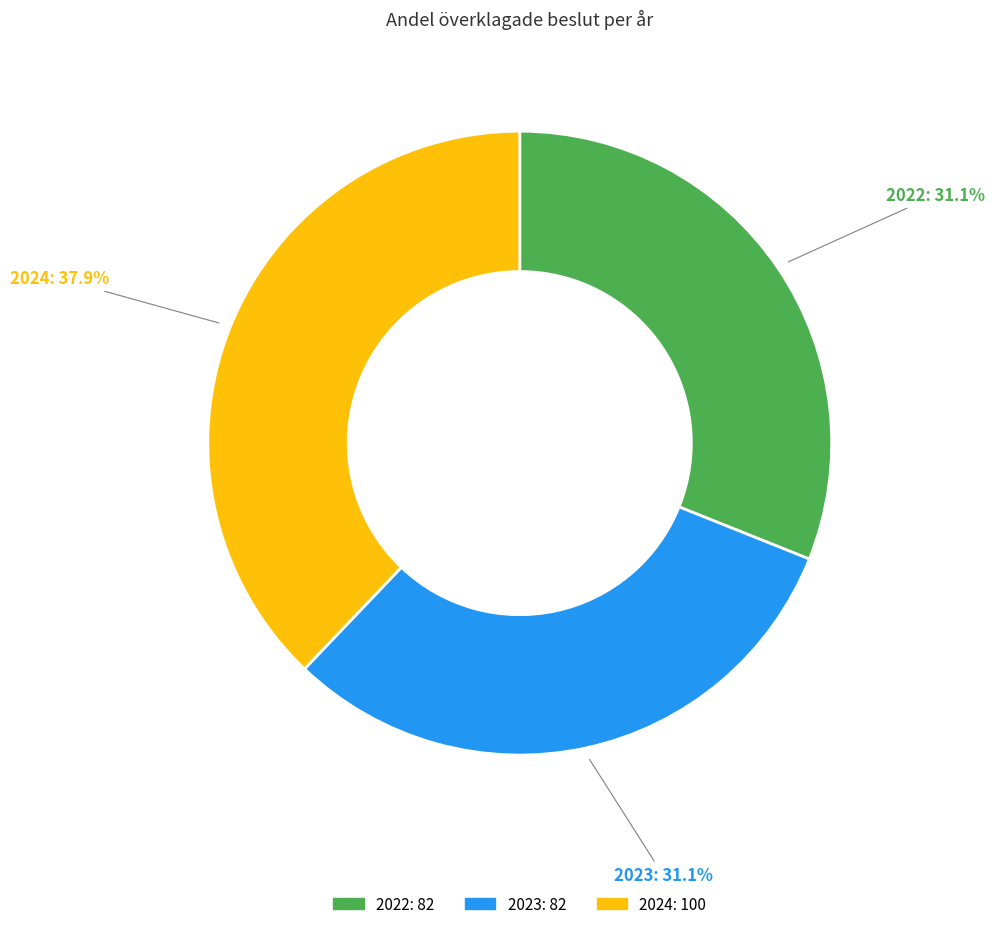

What is the largest slice in the pie chart?

2024